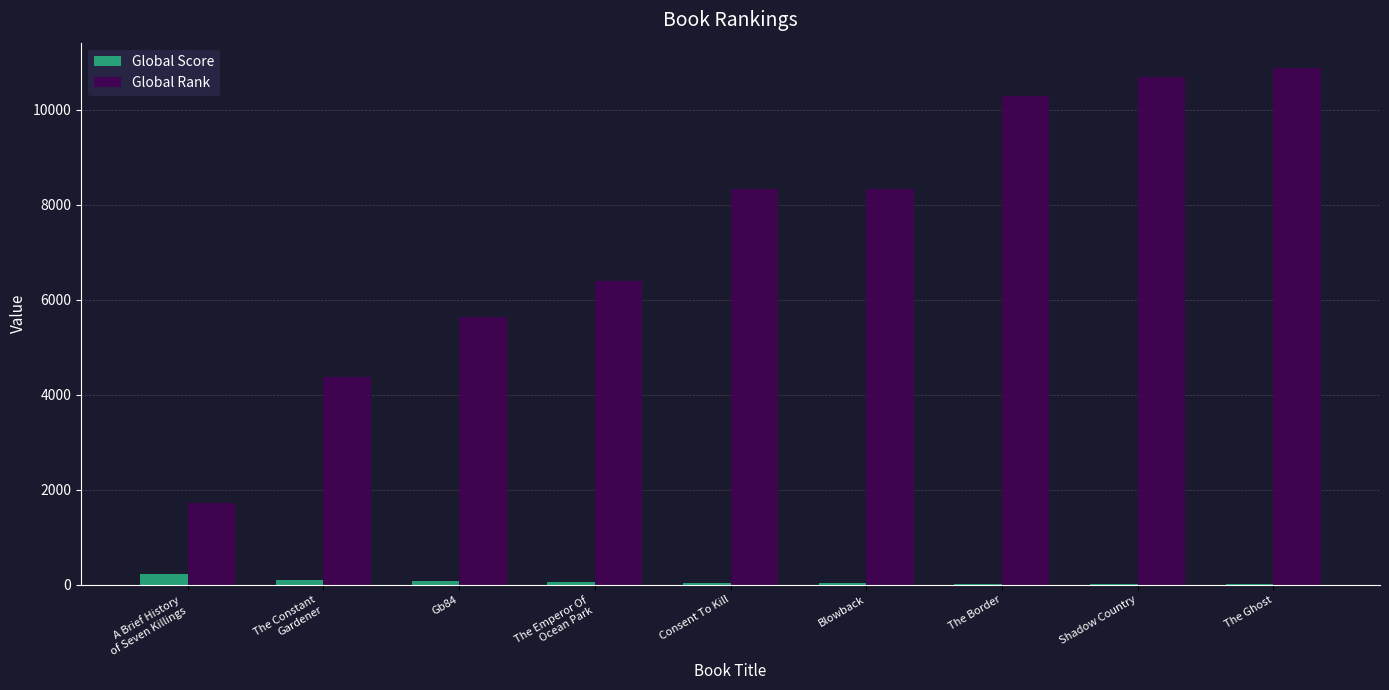

The value of Global Rank at The Ghost is 10867. True or false?

True